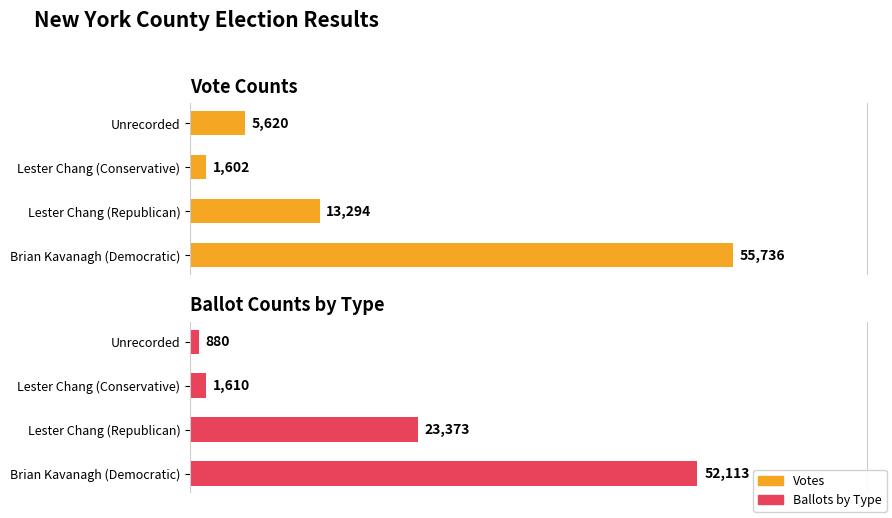

What is the value of the Votes bar at the 2nd from the left?

13294